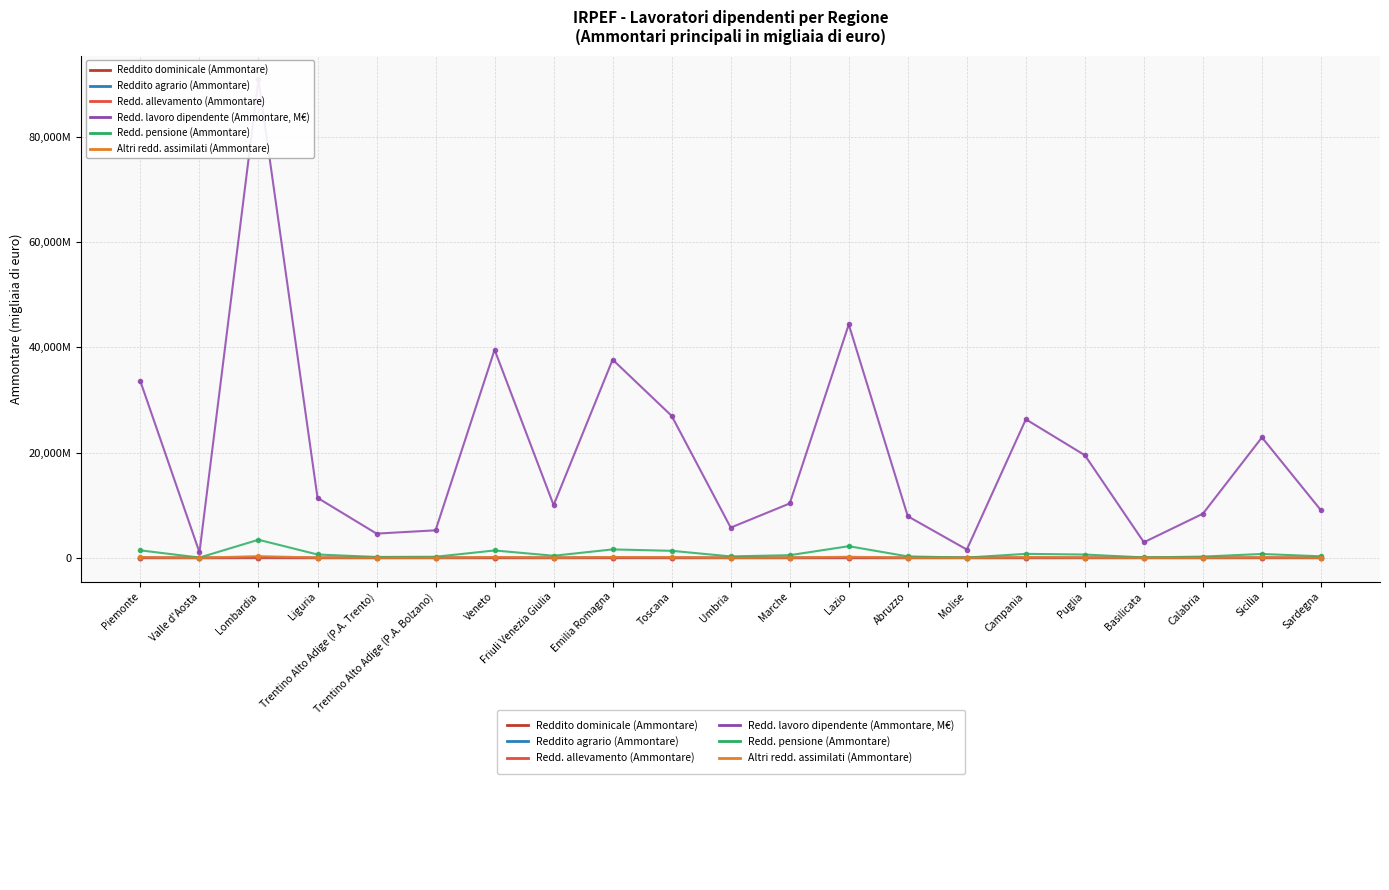

Which series has the widest spread of values?

Redd. lavoro dipendente (Ammontare, M€)